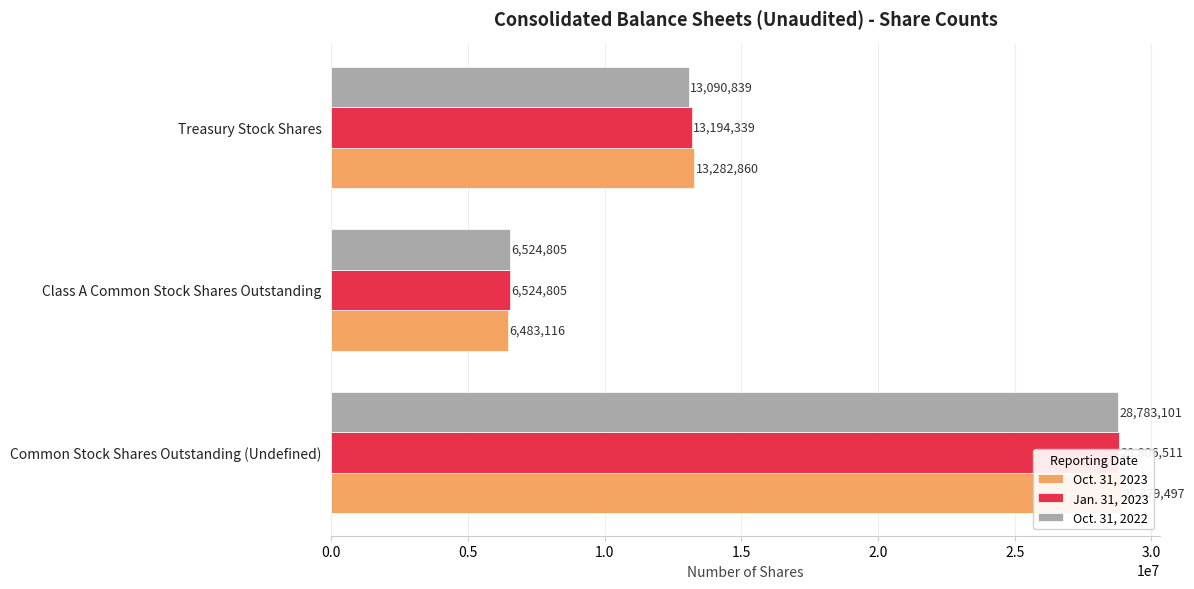

List the series in order of their overall mean, highest first.

Oct. 31, 2023, Jan. 31, 2023, Oct. 31, 2022